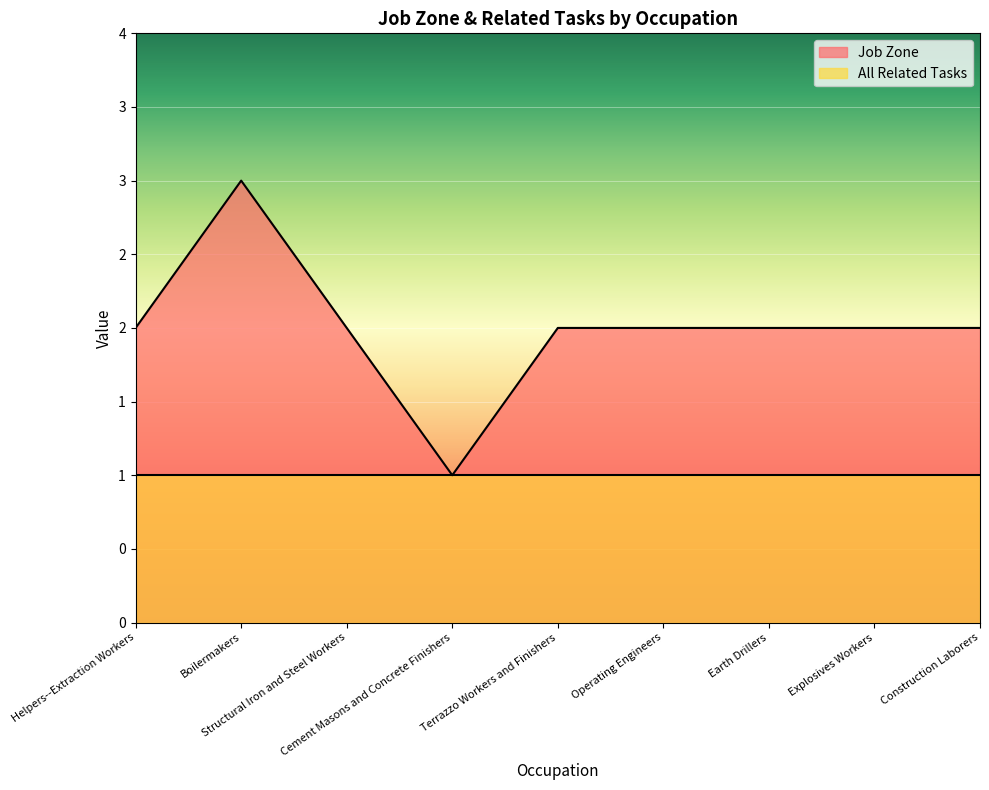

How many categories are shown in the chart?

9